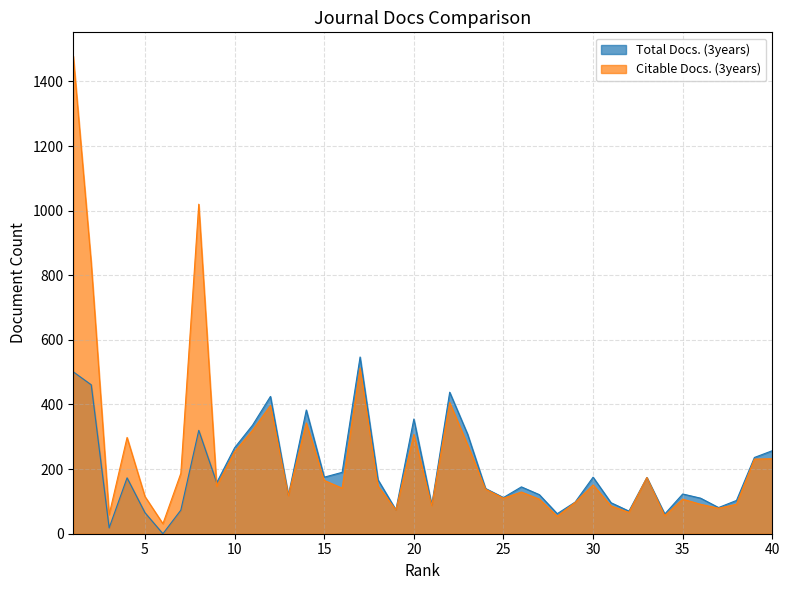

What is the difference between the second highest and minimum values in the Total Docs. (3years) series?

501